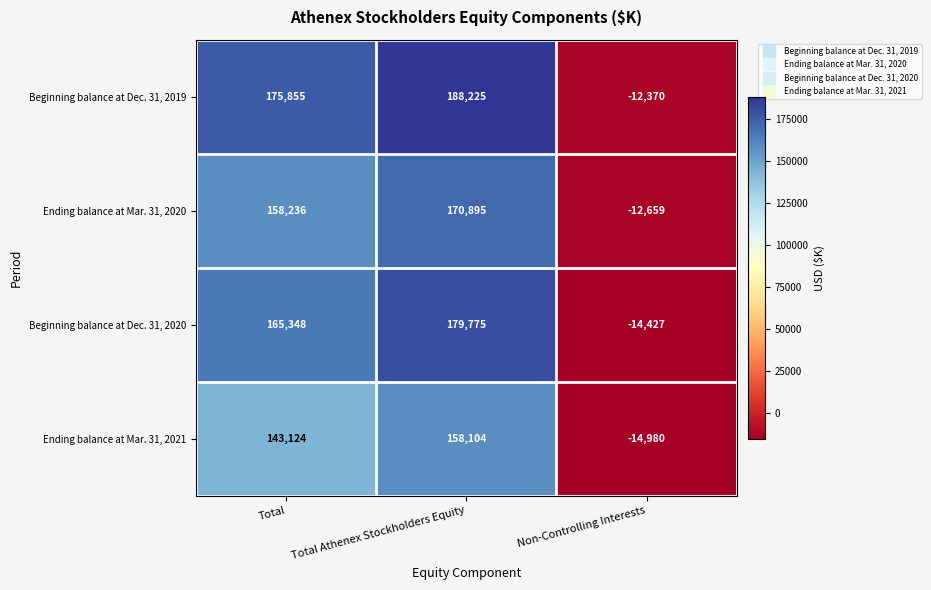

Which series has the largest total across all categories?

Beginning balance at Dec. 31, 2019